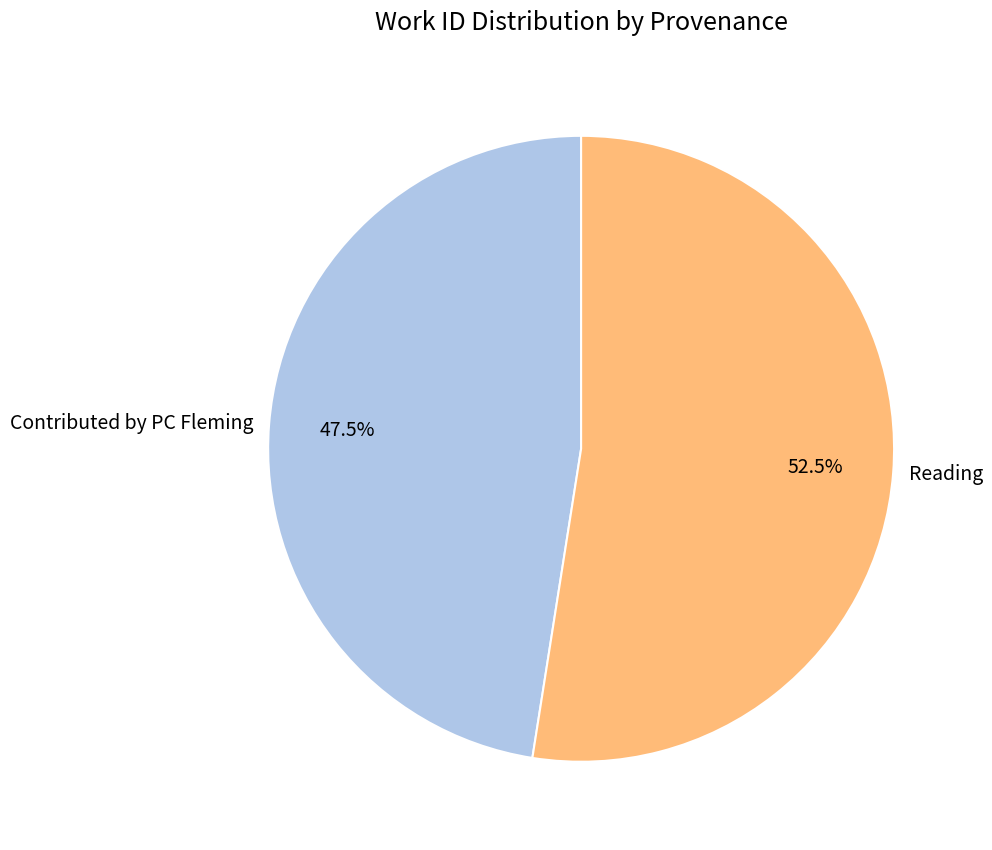

Which category has the biggest portion of the pie?

Reading